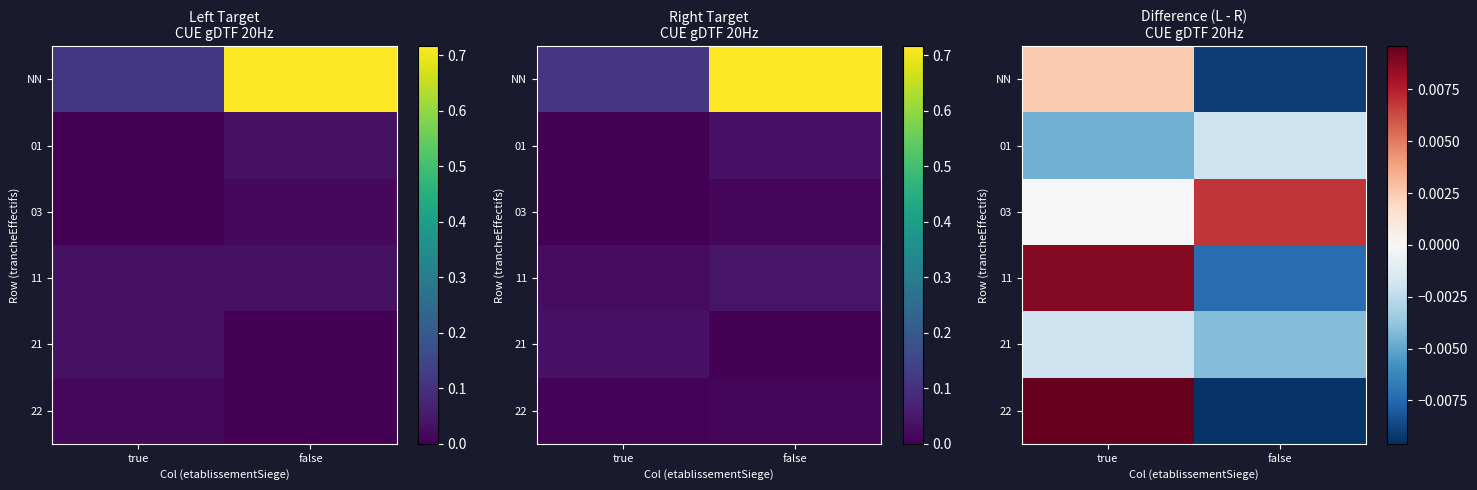

At which label does 03 reach its minimum?

true